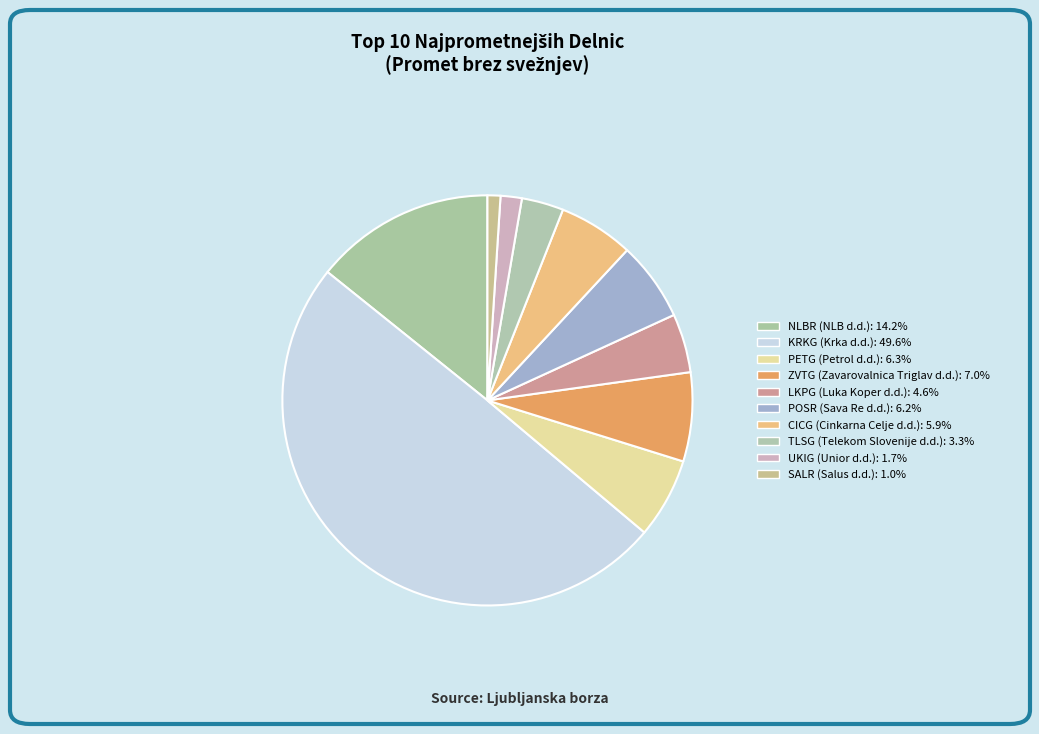

What percentage do TLSG (Telekom Slovenije d.d.) and ZVTG (Zavarovalnica Triglav d.d.) together represent?

10.3%